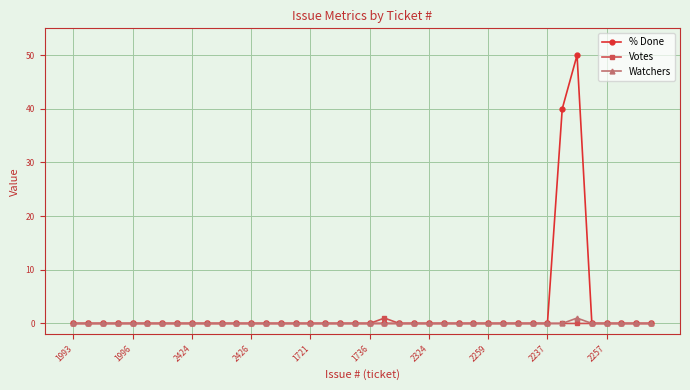

How many distinct data groups are displayed?

3